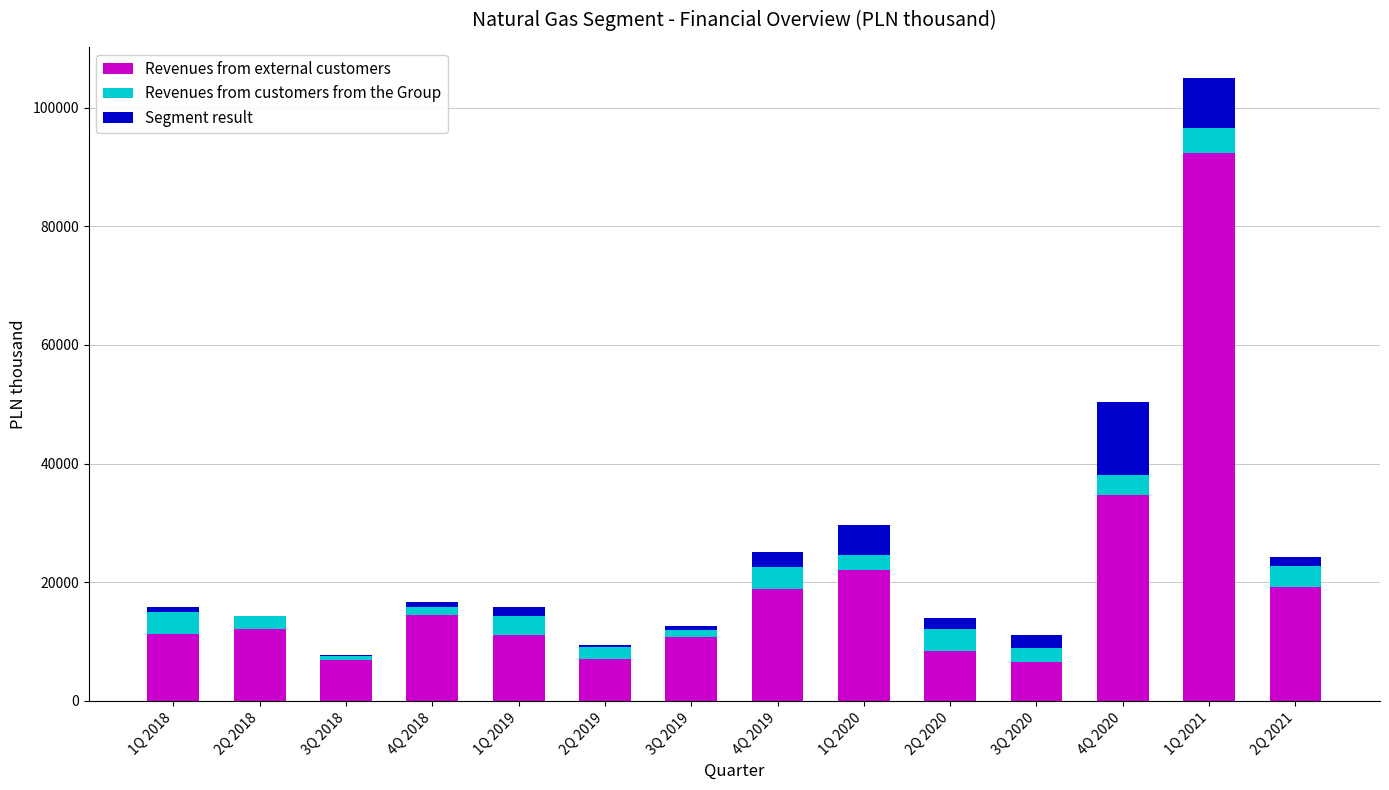

What is the total value across all series at 1Q 2018?

15804